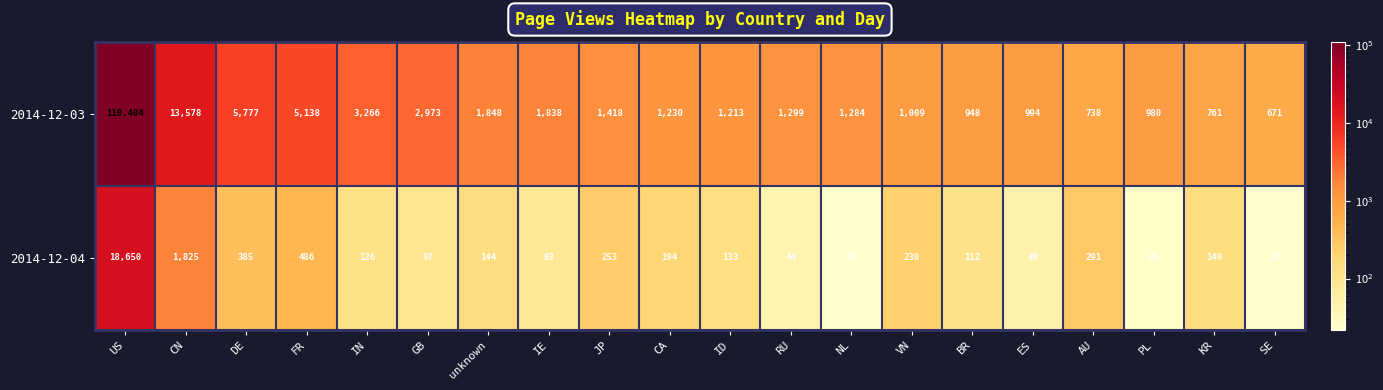

True or false: 2014-12-04 has a value of 23 at NL.

True